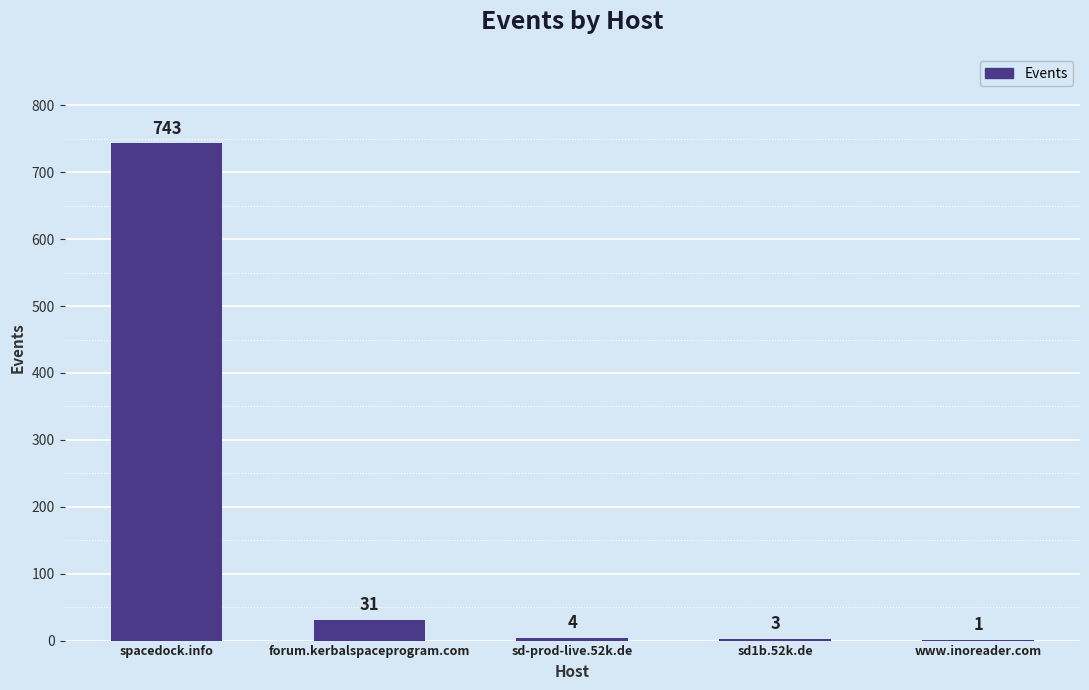

What is the average value?

156